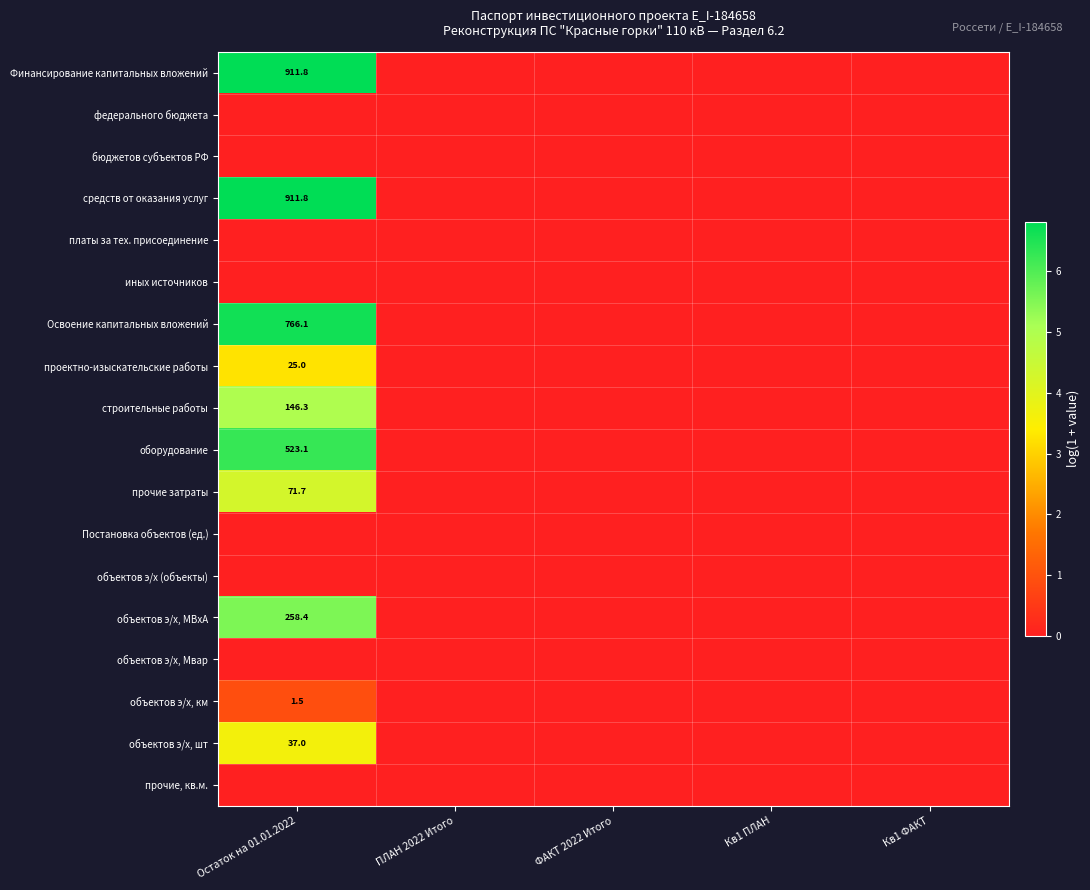

How many distinct data groups are displayed?

18